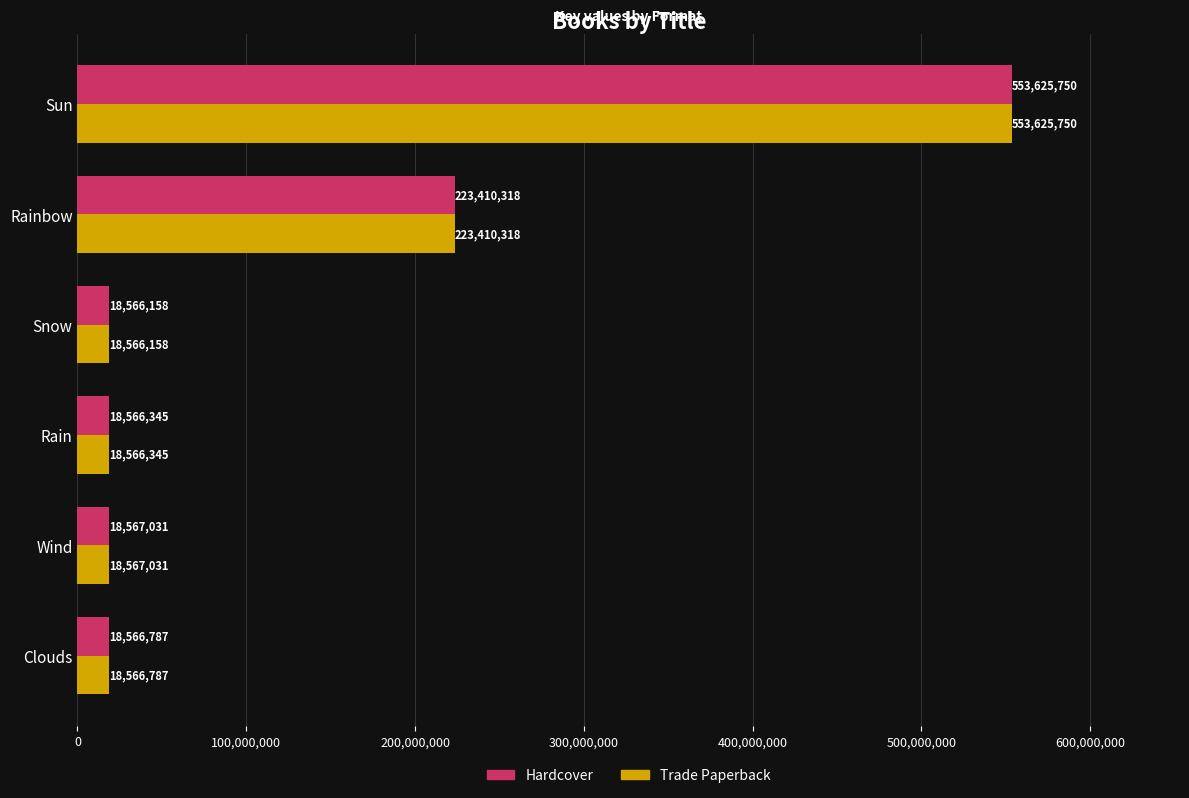

At which category does the chart reach its peak across all series?

Sun